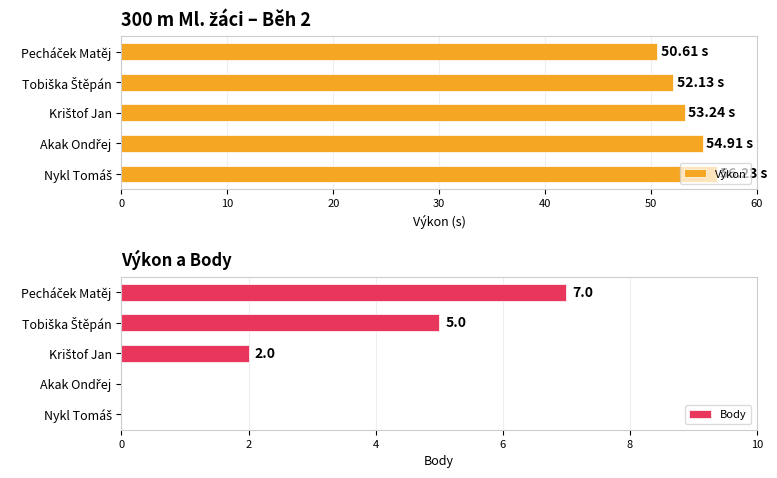

What is the difference between the maximum and minimum values in the Výkon series?

5.6